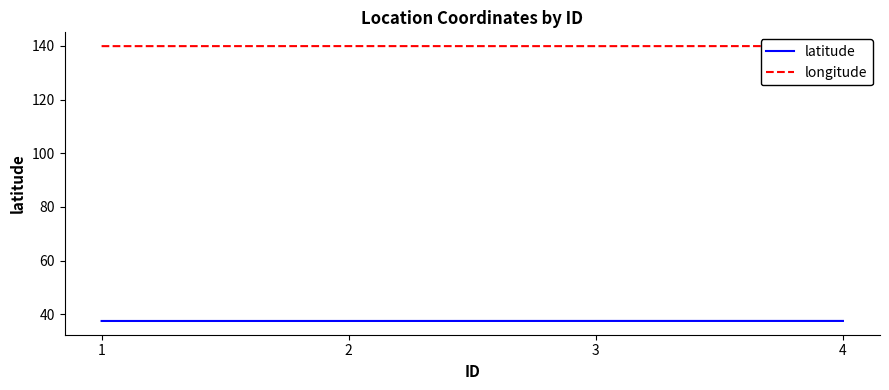

Is it true that latitude equals 37.5 at 1?

True